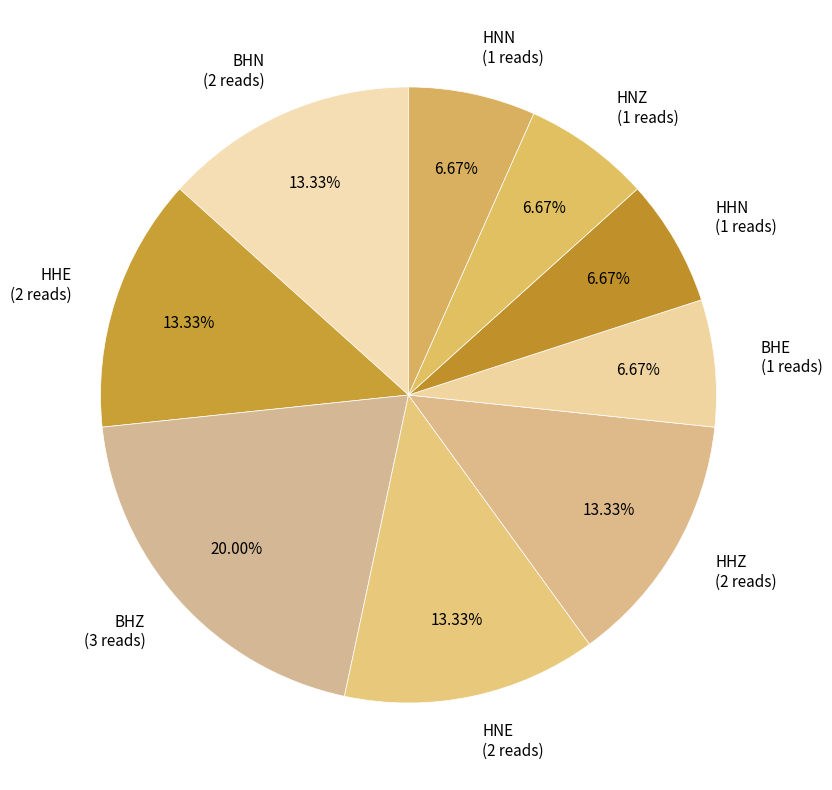

Does HHE account for over 50% of the chart?

No